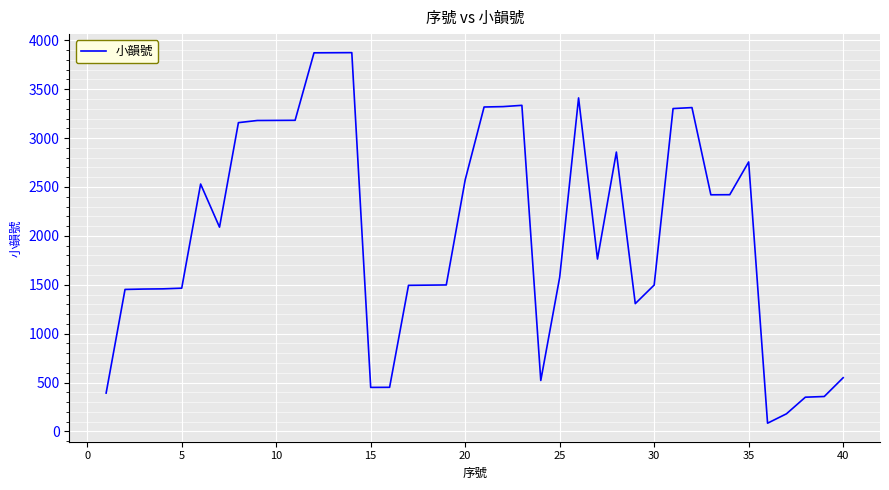

What is the maximum value shown in the chart?

3874